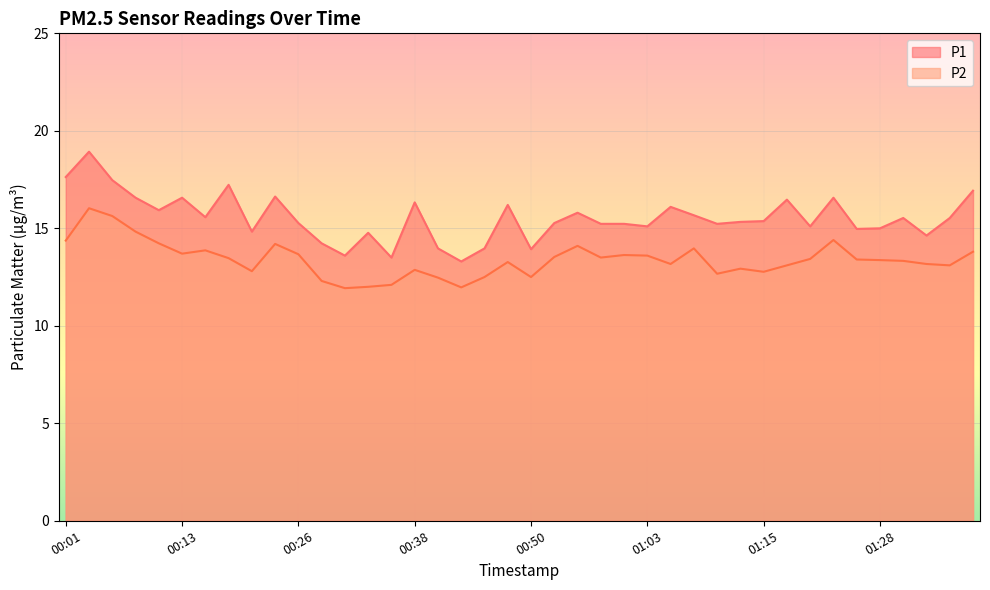

Reading left to right, list all the values displayed in this chart.

P1: 17.6	18.9	17.5	16.6	15.9	16.6	15.6	17.2	14.8	16.6	15.3	14.2	13.6	14.8	13.5	16.3	14.0	13.3	14.0	16.2	13.9	15.3	15.8	15.2	15.2	15.1	16.1	15.7	15.2	15.3	15.4	16.5	15.1	16.6	15.0	15.0	15.5	14.6	15.5	16.9
P2: 14.4	16.0	15.6	14.8	14.2	13.7	13.9	13.5	12.8	14.2	13.7	12.3	11.9	12.0	12.1	12.9	12.5	12.0	12.5	13.3	12.5	13.5	14.1	13.5	13.6	13.6	13.2	14.0	12.7	12.9	12.8	13.1	13.4	14.4	13.4	13.4	13.3	13.2	13.1	13.8